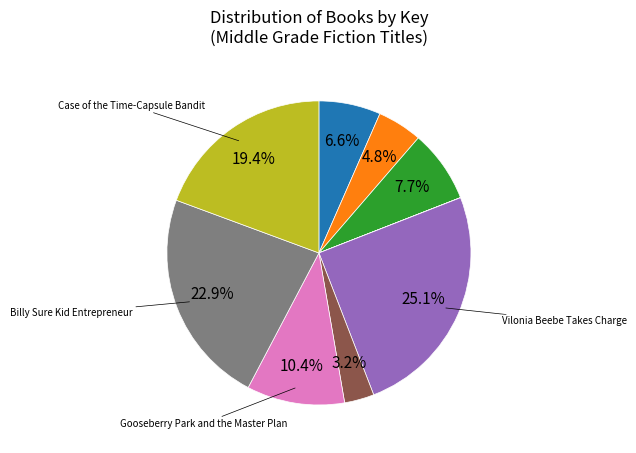

Is there any slice that represents more than half of the pie?

No